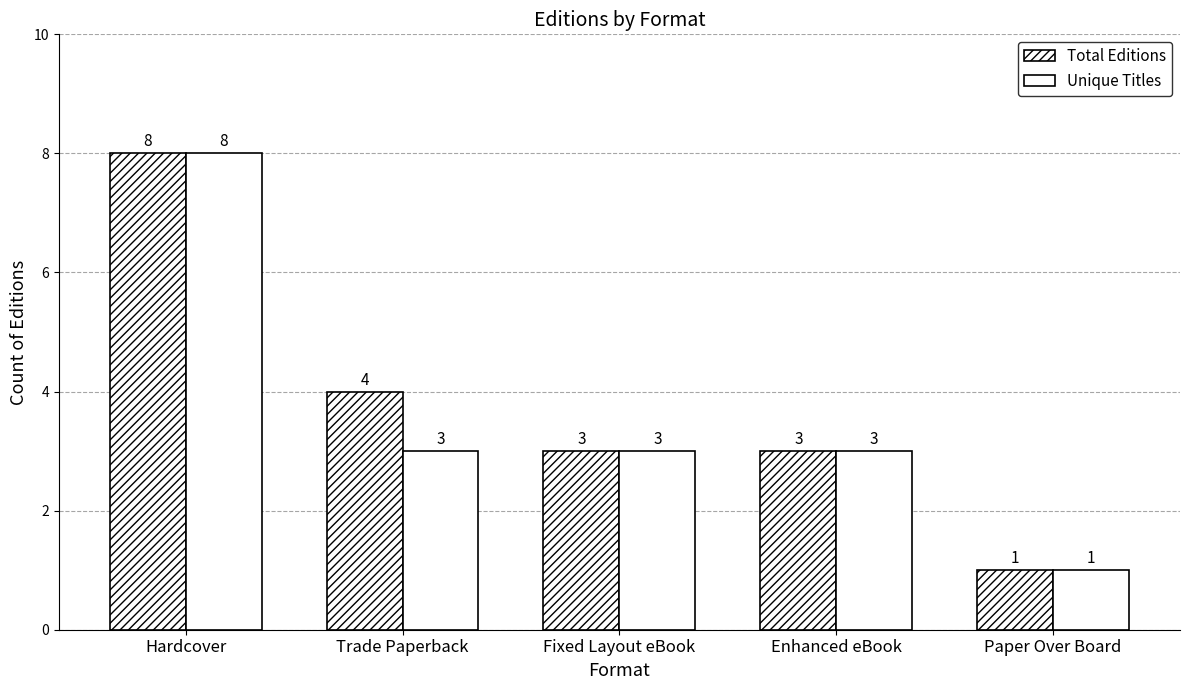

How many groups of bars are there?

5